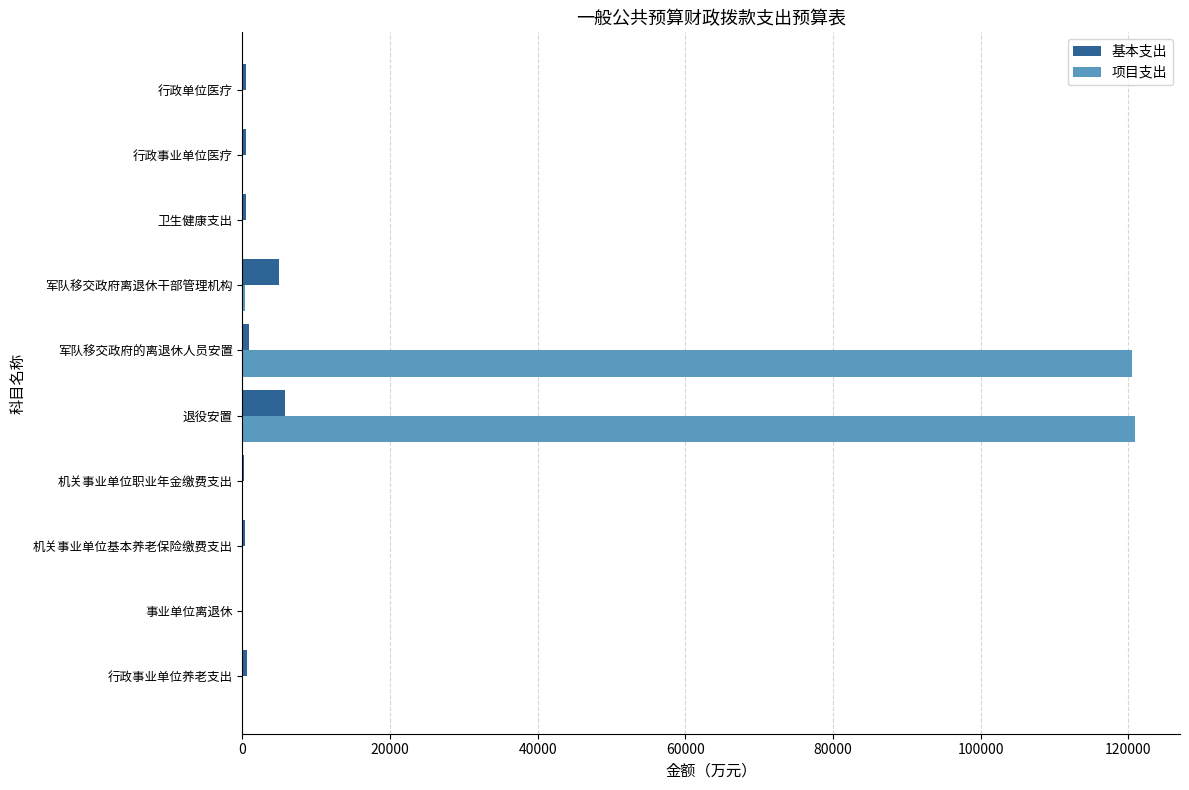

The 项目支出 series shows 0.0 at 卫生健康支出. True or false?

True